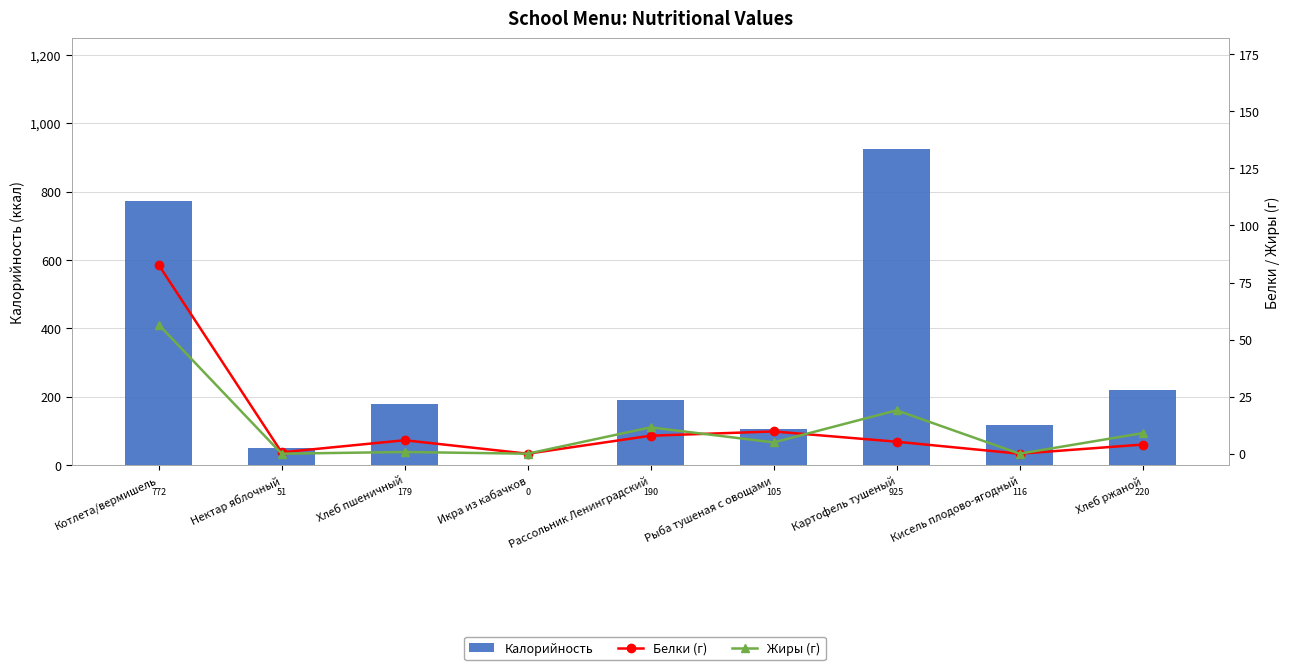

List the series in order of their peak value, highest first.

Калорийность, Белки (г), Жиры (г)